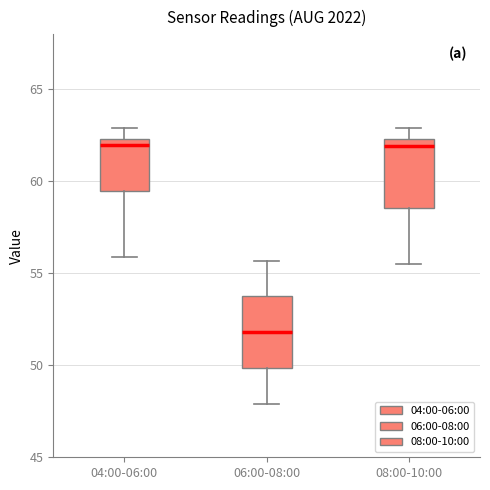

Where does the lower whisker of the box for 04:00-06:00 end on the y-axis? The values are not printed on the chart, so give them approximately, as read against the axis.

56.0